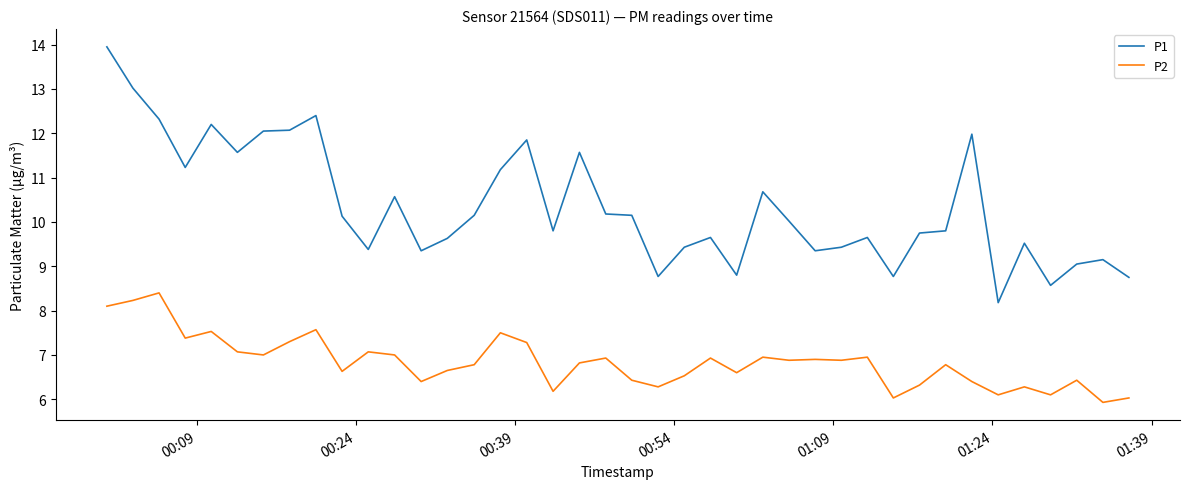

What is the minimum value for P1?

8.2